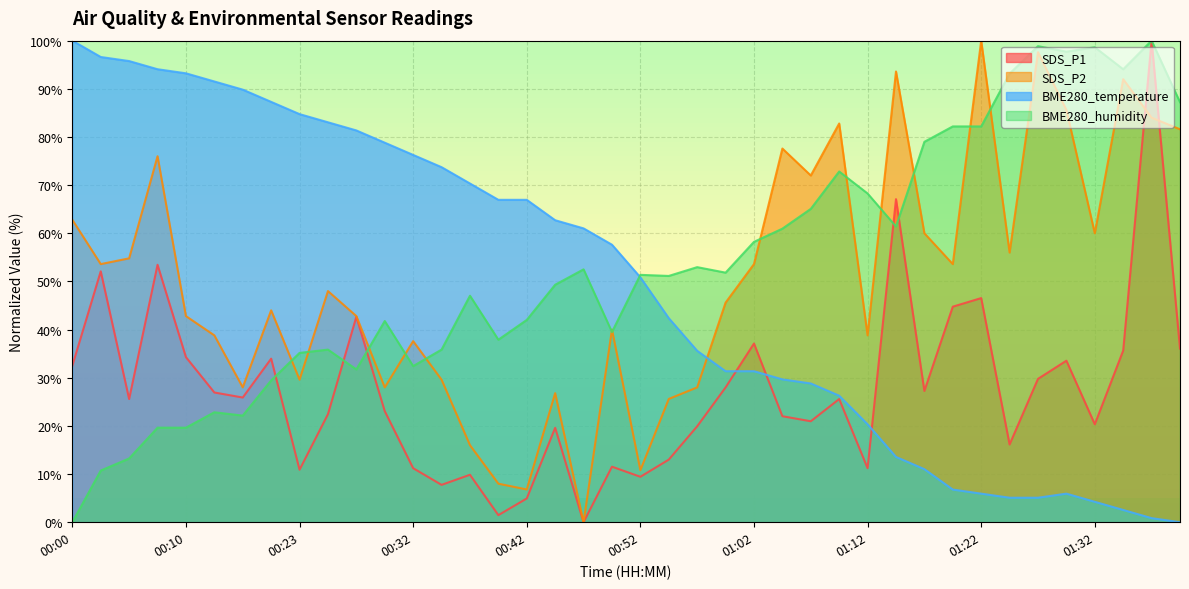

What is the label of the 27th point from the left?

01:07